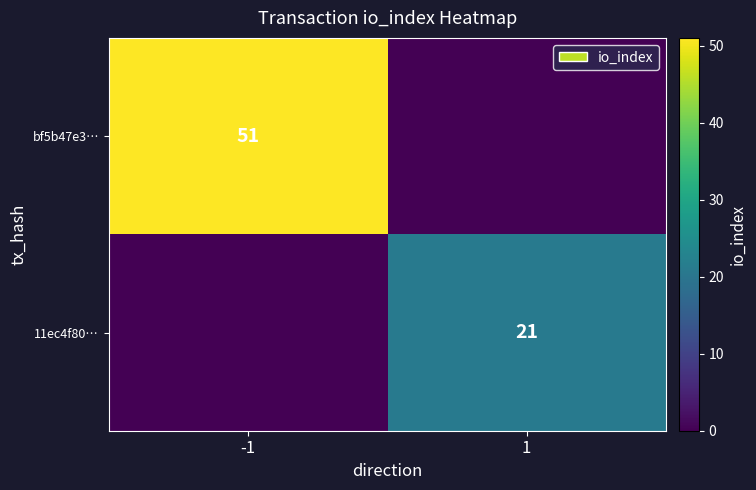

True or false: bf5b47e3… has a value of 51 at -1.

True